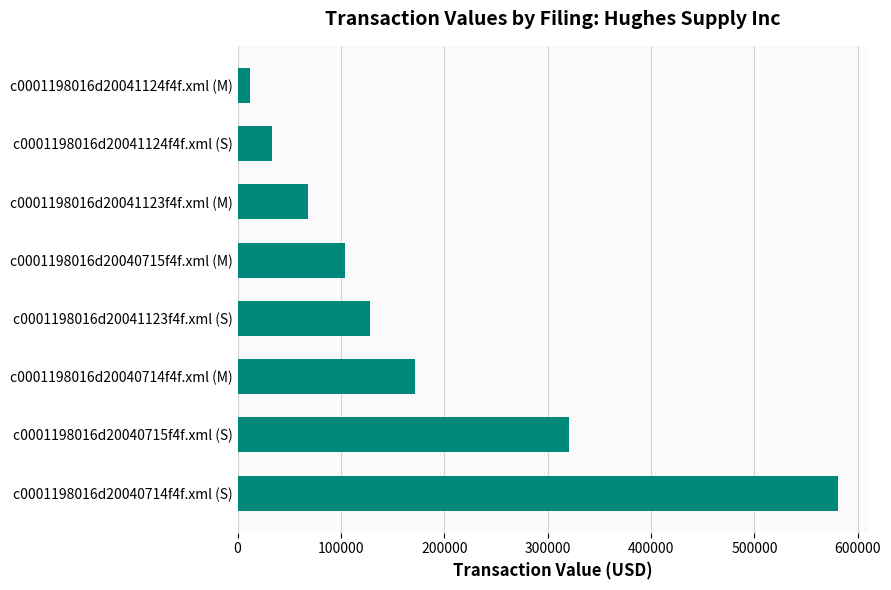

List the labels in order of value, smallest first.

c0001198016d20041124f4f.xml (M), c0001198016d20041124f4f.xml (S), c0001198016d20041123f4f.xml (M), c0001198016d20040715f4f.xml (M), c0001198016d20041123f4f.xml (S), c0001198016d20040714f4f.xml (M), c0001198016d20040715f4f.xml (S), c0001198016d20040714f4f.xml (S)